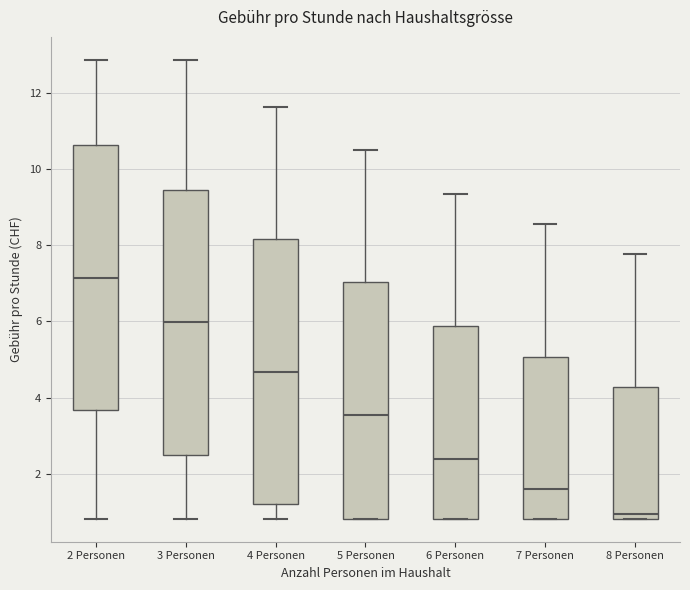

Reading left to right, transcribe this box plot: for each box, give where its median line is, the range the box spans, and where its two whiskers end, as read against the y-axis. The values are not printed on the chart, so give them approximately, as read against the axis.

2 Personen: median 7.2, box 3.6 to 10.6, whiskers 0.8 to 12.8
3 Personen: median 6.0, box 2.6 to 9.4, whiskers 0.8 to 12.8
4 Personen: median 4.6, box 1.2 to 8.2, whiskers 0.8 to 11.6
5 Personen: median 3.6, box 0.8 to 7.0, whiskers 0.8 to 10.4
6 Personen: median 2.4, box 0.8 to 5.8, whiskers 0.8 to 9.4
7 Personen: median 1.6, box 0.8 to 5.0, whiskers 0.8 to 8.6
8 Personen: median 1.0, box 0.8 to 4.2, whiskers 0.8 to 7.8